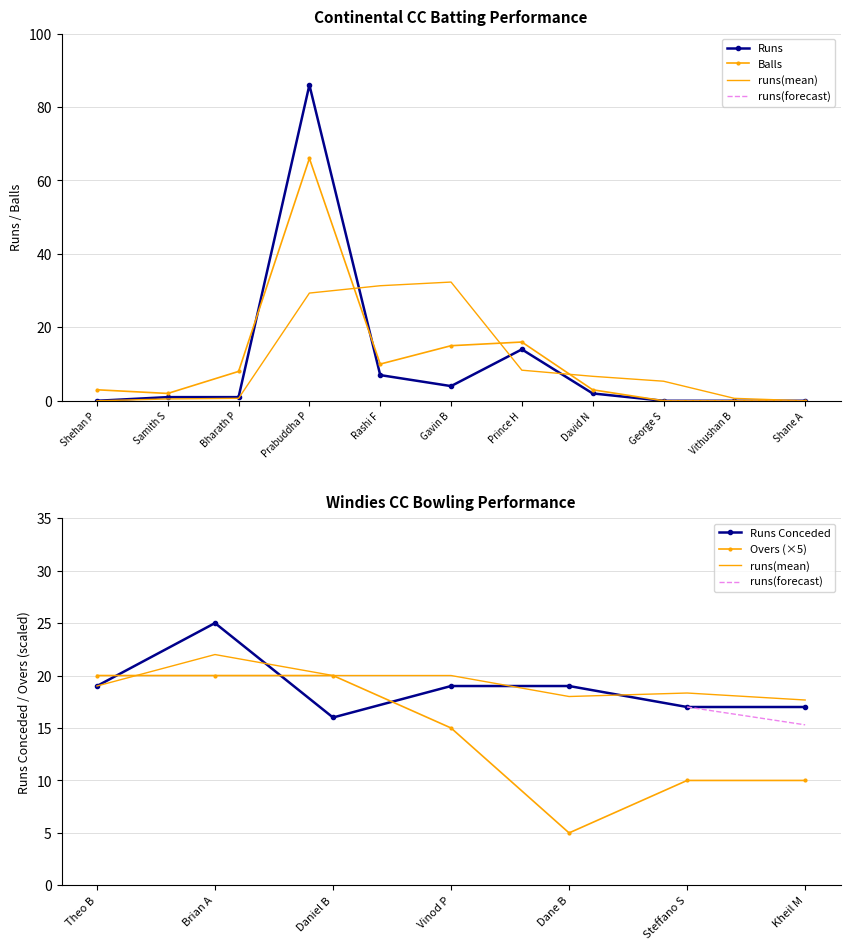

Is the value of Balls at Bharath P greater than the value of Runs at Shane A?

Yes